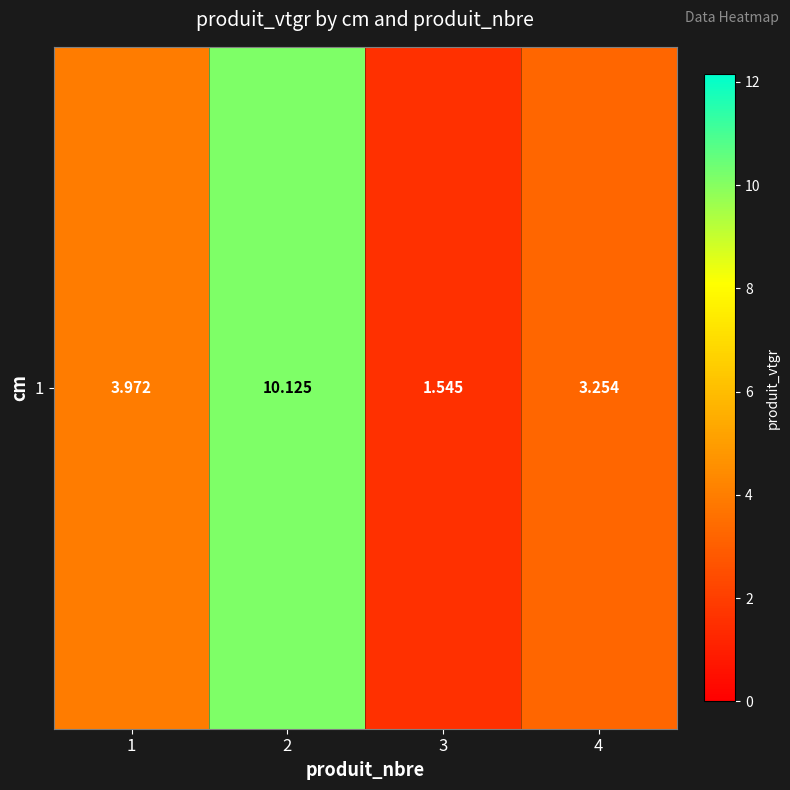

At which label does the data first exceed 3?

1